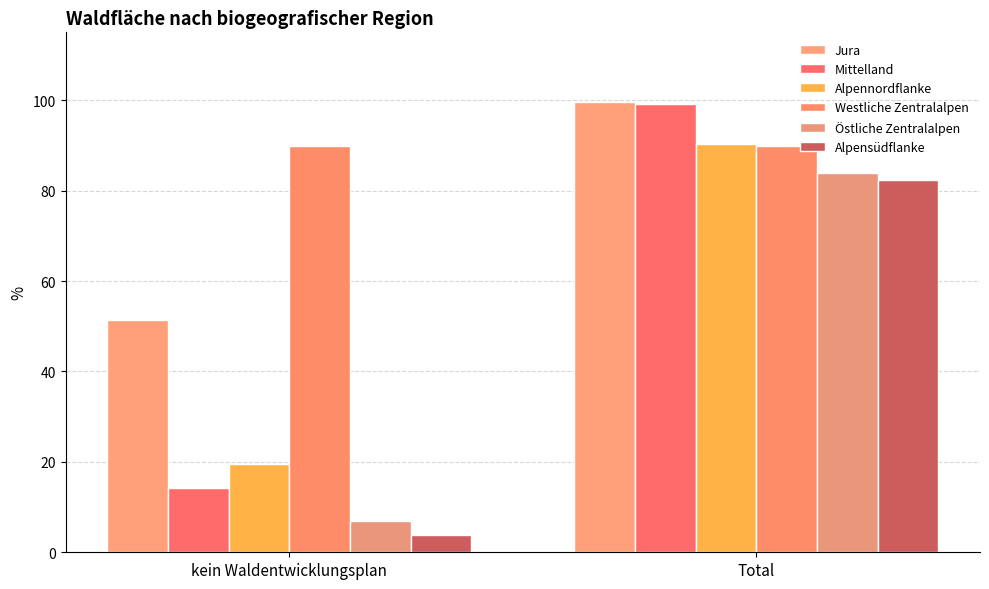

What is the approximate value of Alpensüdflanke at Total?

82.3